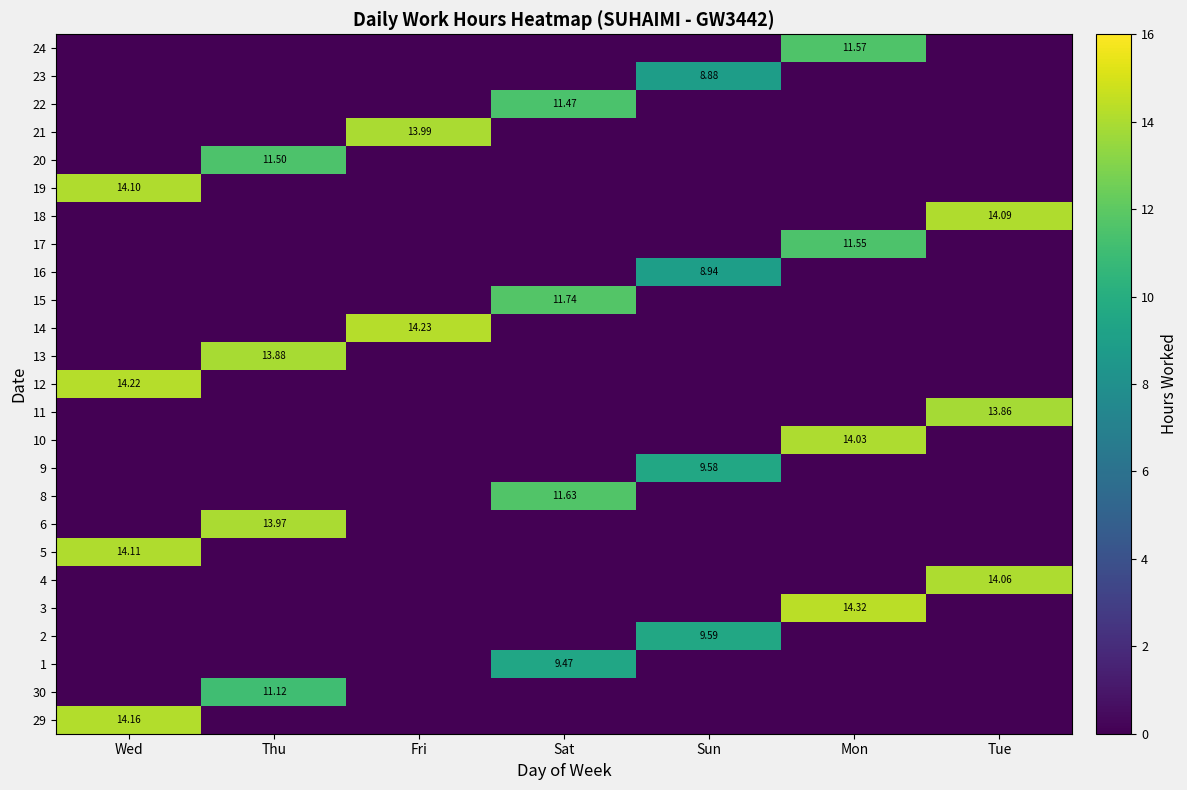

Rank the series at Wed from lowest to highest value.

30, 1, 2, 3, 4, 6, 8, 9, 10, 11, 13, 14, 15, 16, 17, 18, 20, 21, 22, 23, 24, 19, 5, 29, 12